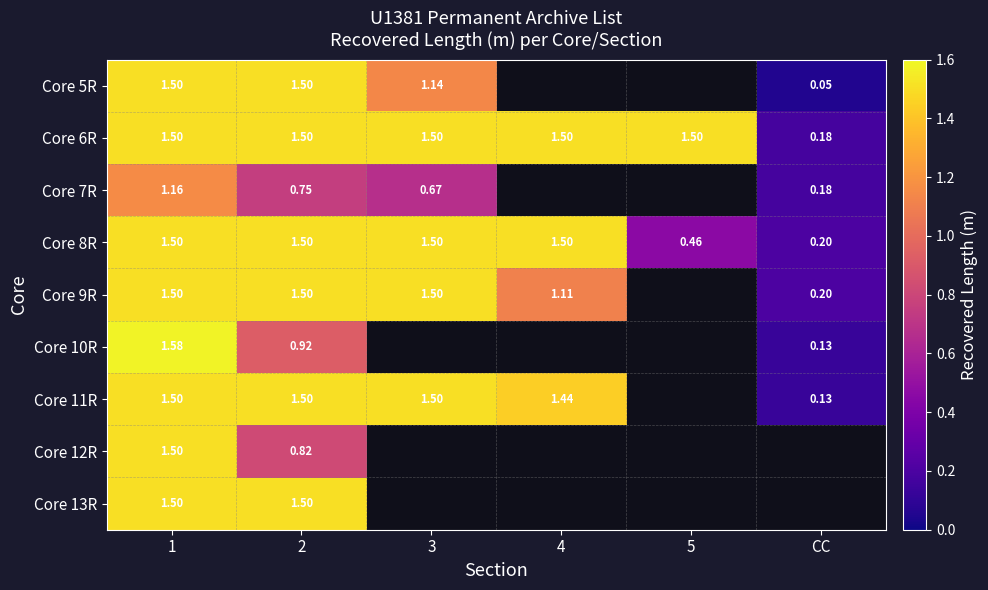

Is the value of Core 9R at 1 greater than the value of Core 10R at 1?

No